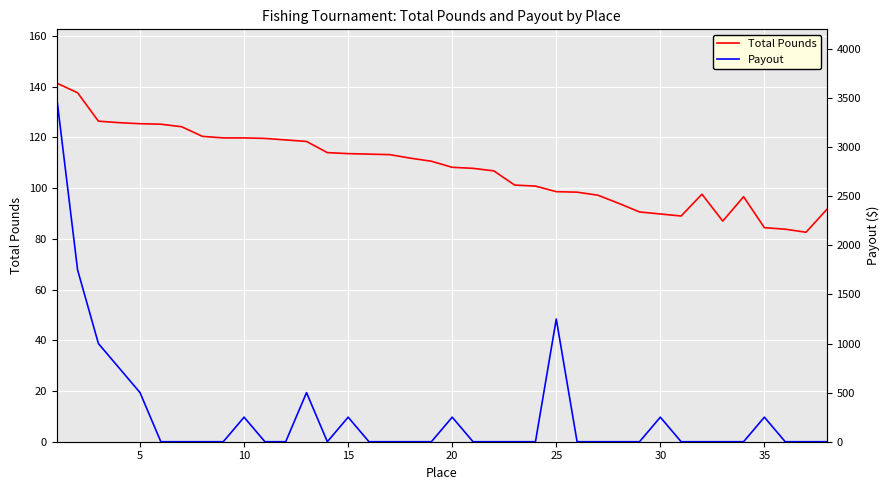

The value of Total Pounds at 25 is 147.2. True or false?

False